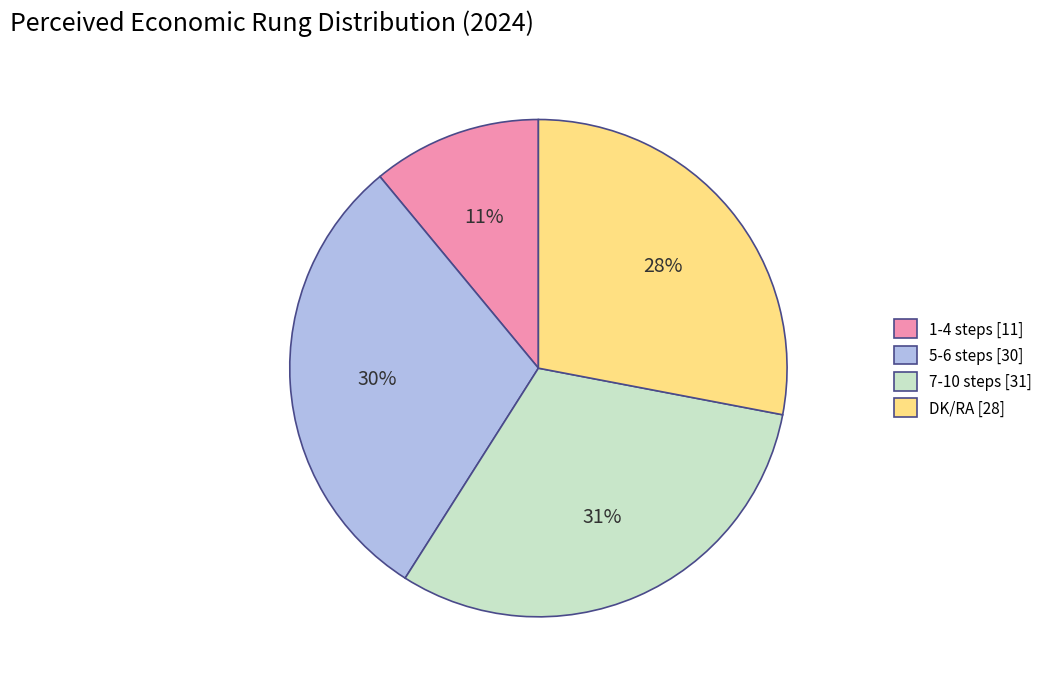

Between 7-10 steps and 1-4 steps, which is larger?

7-10 steps